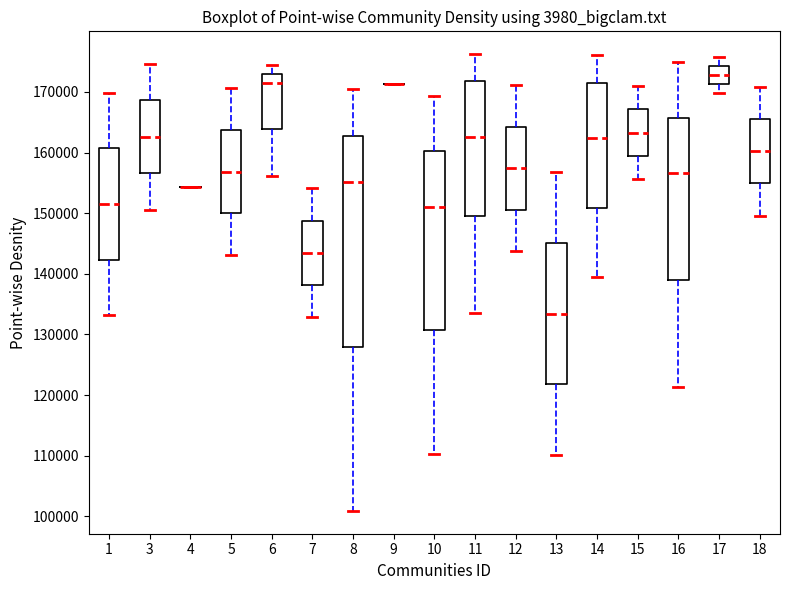

Where does the upper whisker of the box at x = 13 end on the y-axis? The values are not printed on the chart, so give them approximately, as read against the axis.

157000